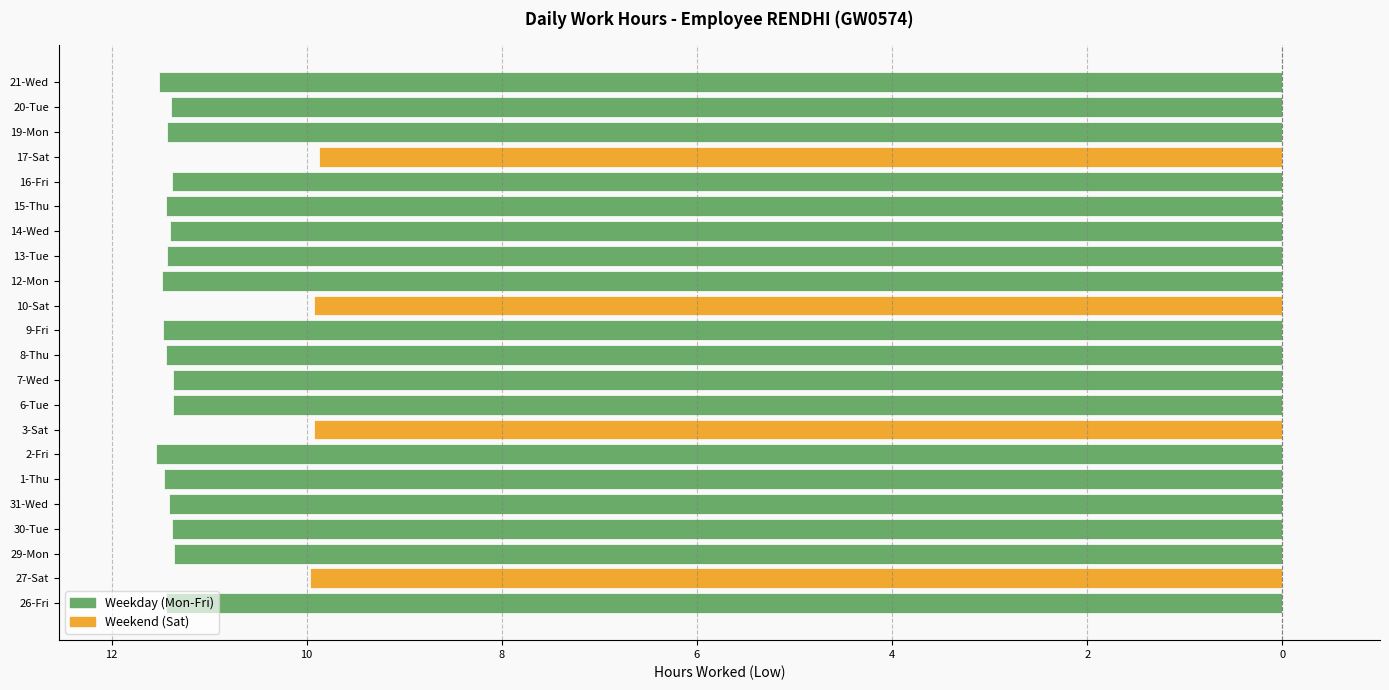

Which category has the highest value across all series?

2-Fri